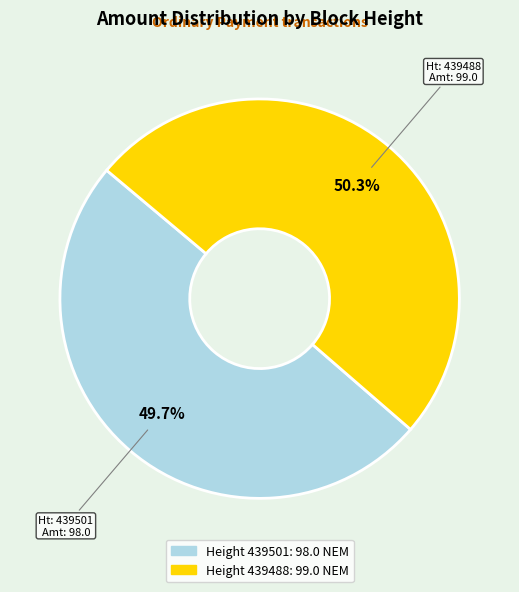

Is there any slice that represents more than half of the pie?

Yes